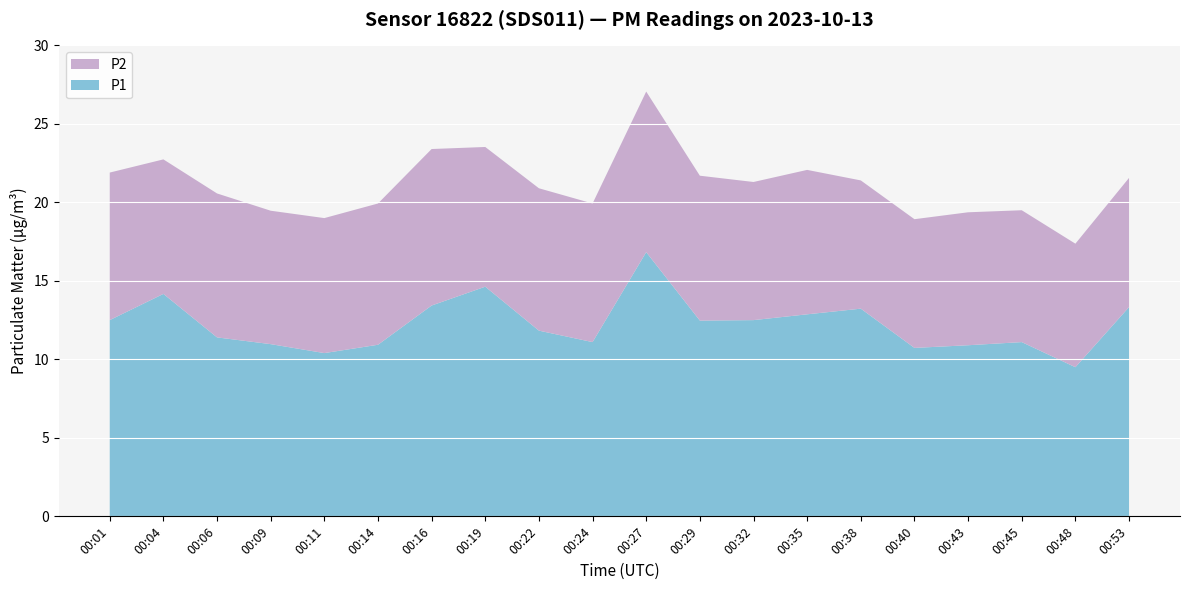

Reading left to right, what are all the values shown in this chart?

P1: 00:01=12.5	00:04=14.2	00:06=11.4	00:09=11.0	00:11=10.4	00:14=10.9	00:16=13.4	00:19=14.6	00:22=11.8	00:24=11.1	00:27=16.8	00:29=12.5	00:32=12.5	00:35=12.9	00:38=13.2	00:40=10.7	00:43=10.9	00:45=11.1	00:48=9.5	00:53=13.3
P2: 00:01=9.4	00:04=8.6	00:06=9.2	00:09=8.5	00:11=8.6	00:14=9.0	00:16=10.0	00:19=8.9	00:22=9.1	00:24=8.8	00:27=10.2	00:29=9.2	00:32=8.8	00:35=9.2	00:38=8.2	00:40=8.2	00:43=8.5	00:45=8.4	00:48=7.9	00:53=8.2